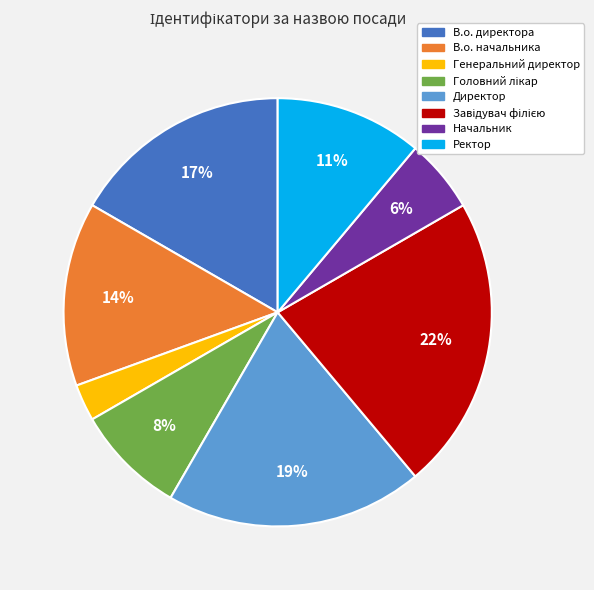

How many slices are in this pie chart?

8